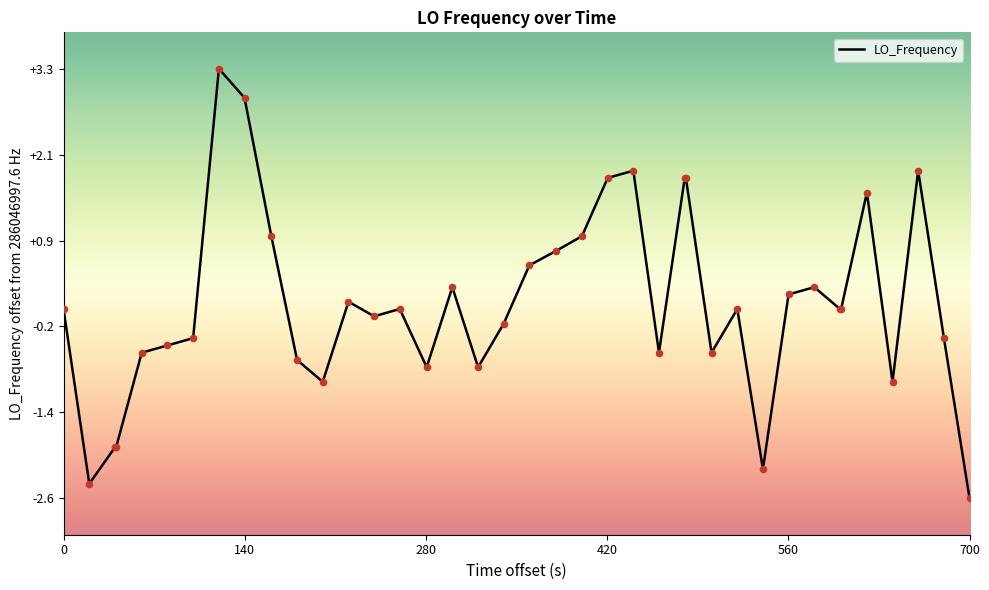

What is the difference between the maximum and minimum values?

5.9